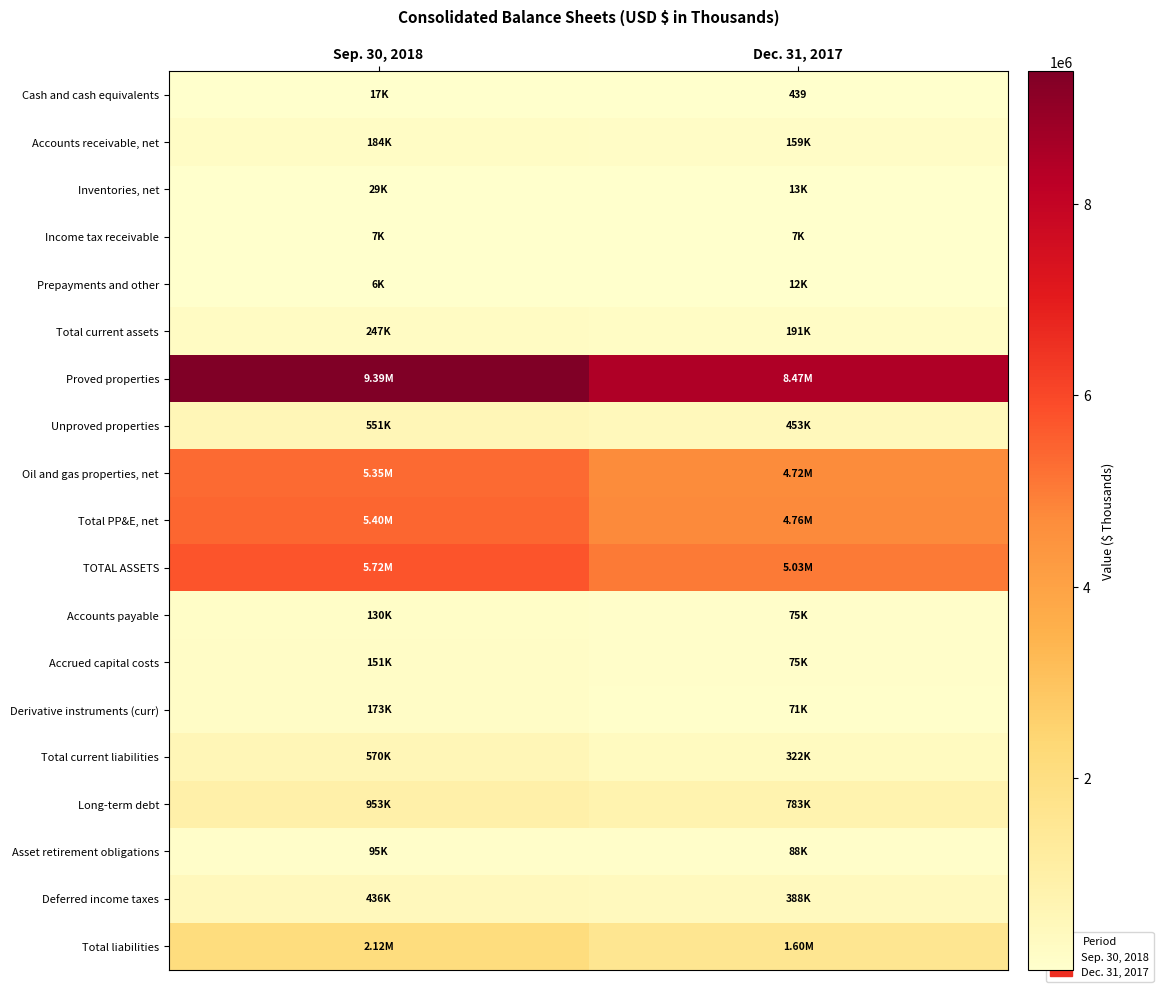

Is it true that Income tax receivable equals 1975 at Dec. 31, 2017?

False